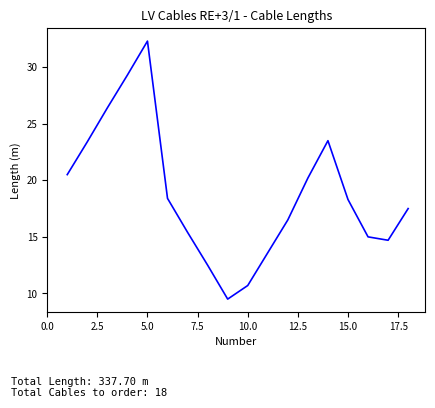

What is the greatest value displayed?

32.3